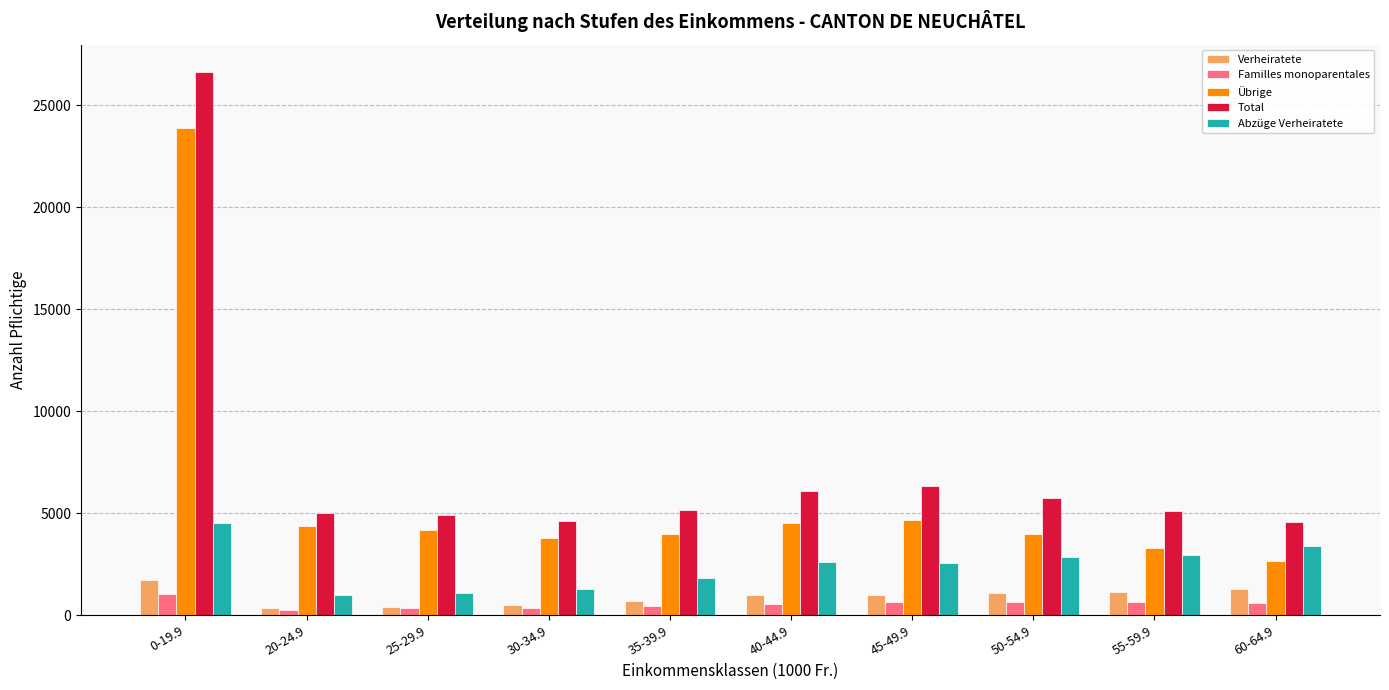

What is the value of the Übrige bar at the 2nd from the left?

4362.0